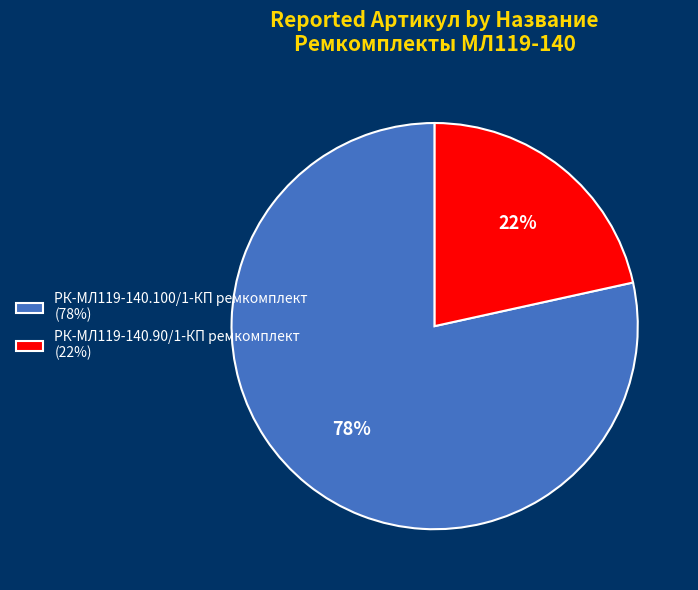

To the nearest percent, what is the combined percentage of РК-МЛ119-140.100/1-КП ремкомплект and РК-МЛ119-140.90/1-КП ремкомплект?

100%